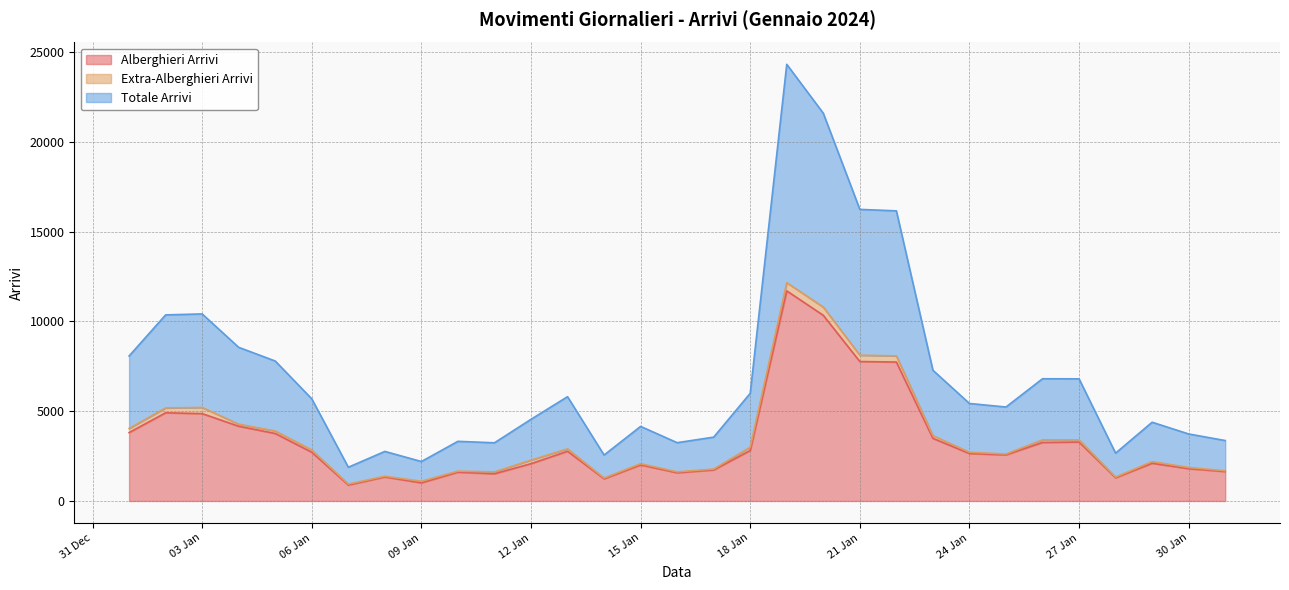

At which category is the sum across all series the highest?

2024-01-19